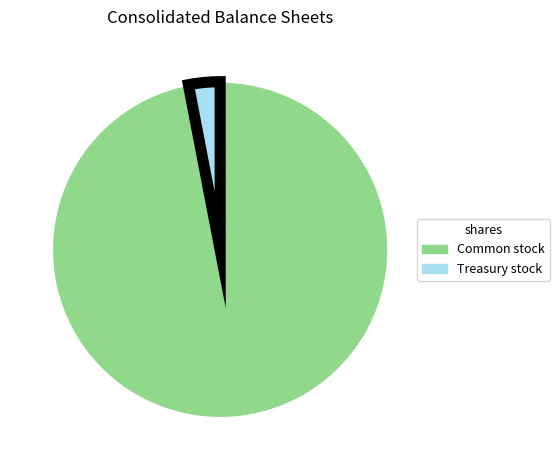

Count the number of slices in the pie.

2